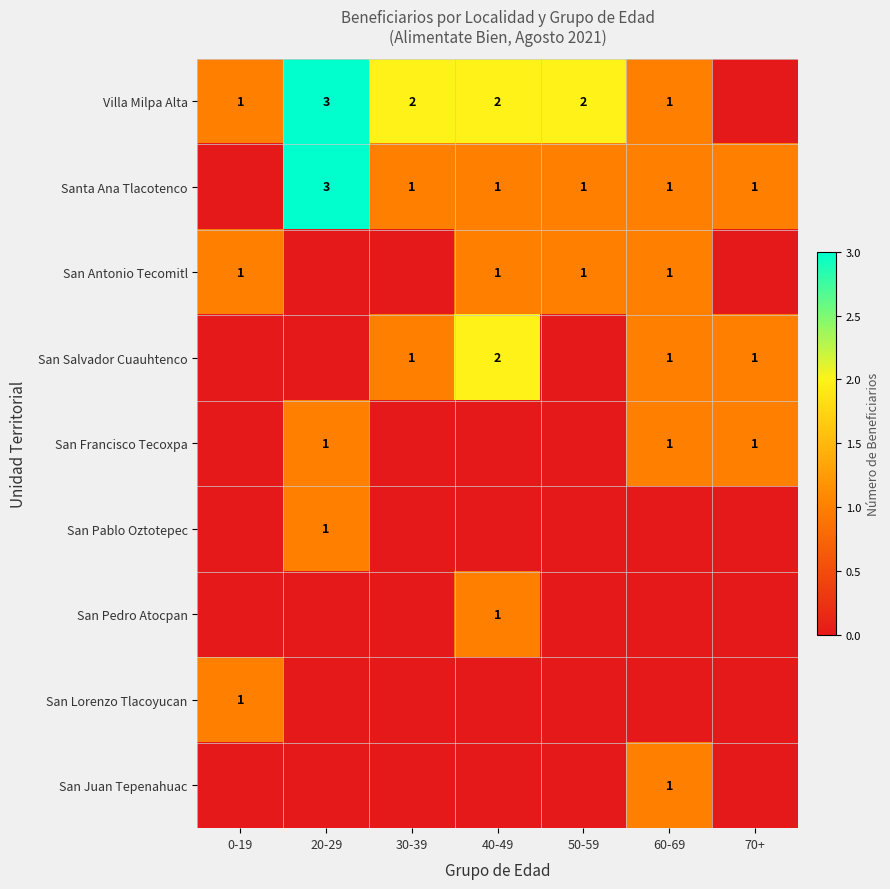

True or false: Villa Milpa Alta has a value of 1 at 60-69.

True